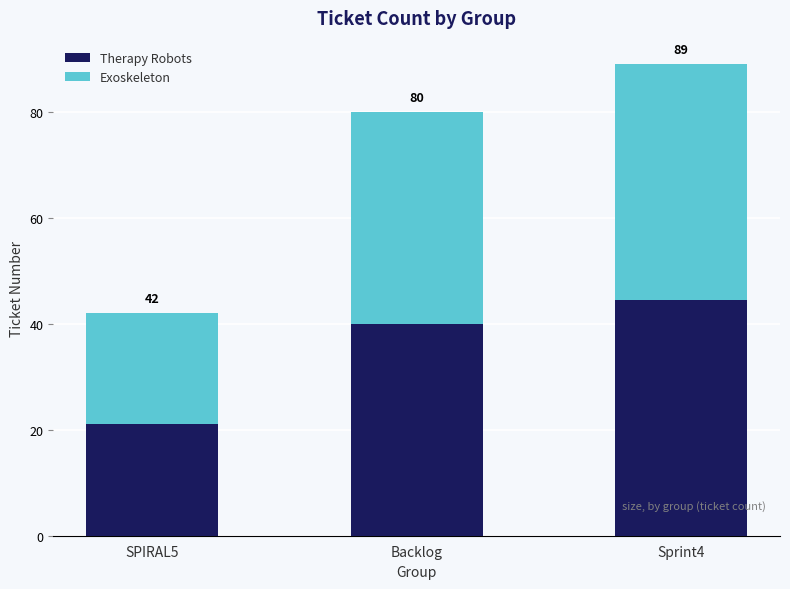

Are the bars grouped side by side (vs. stacked)?

No